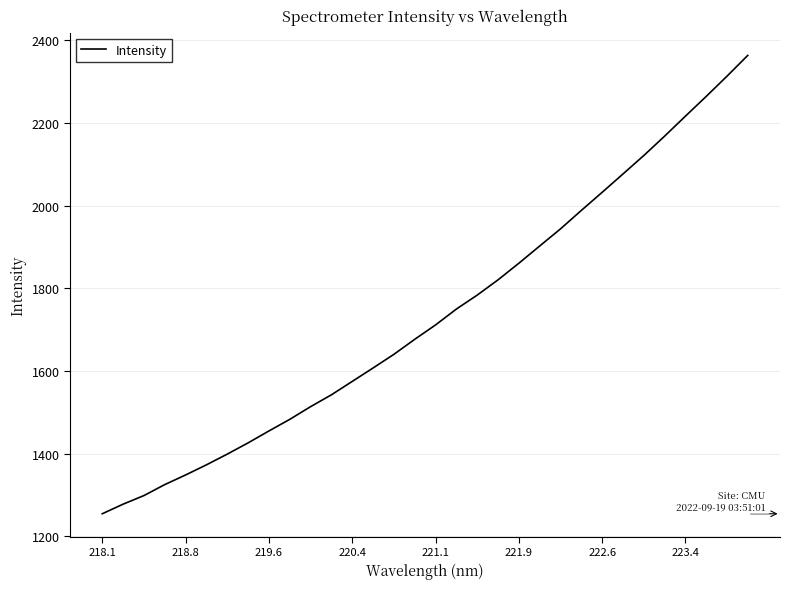

What is the difference between the maximum and minimum values?

1109.7